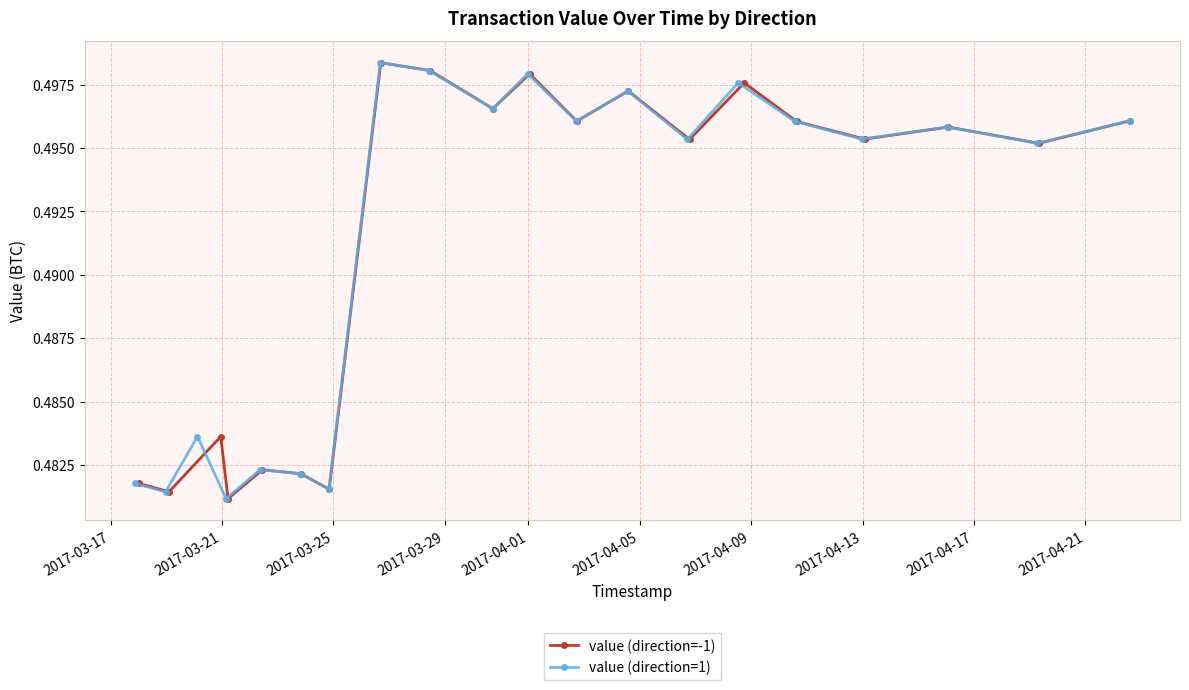

Count the value (direction=-1) values in the range 0 to 1.

20